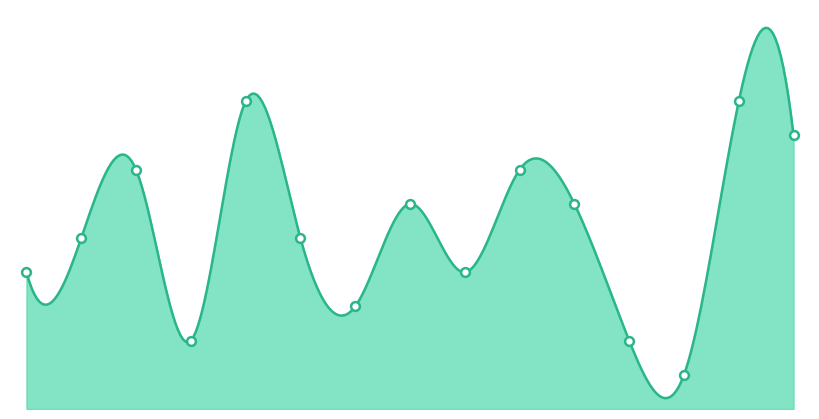

What is the total value across all series at 3?

33